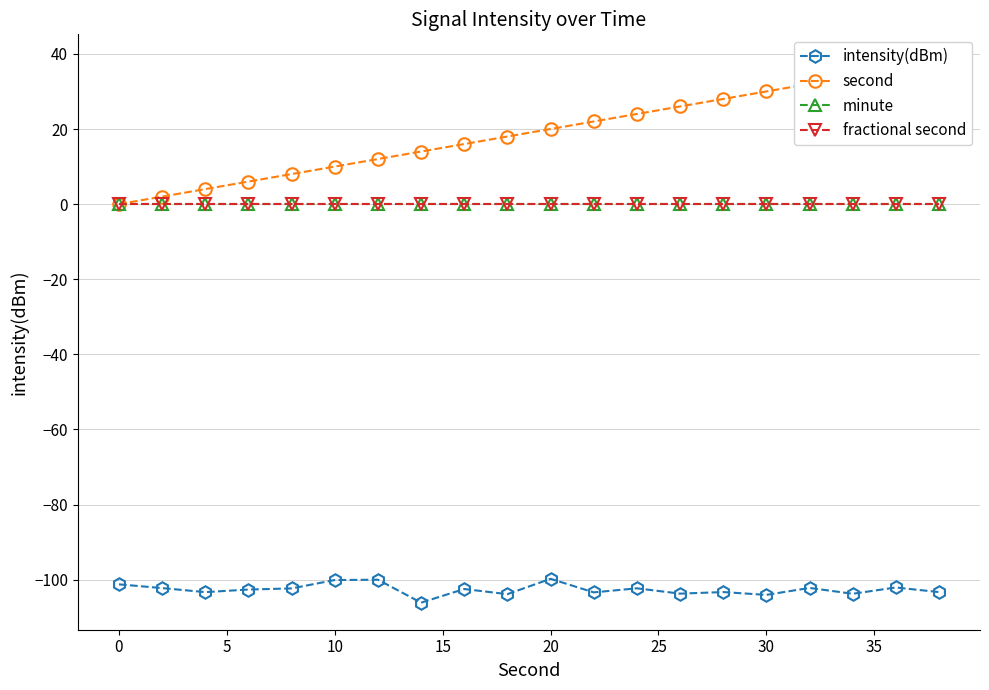

In intensity(dBm), how many points are lower than both neighbors (excluding endpoints)?

7